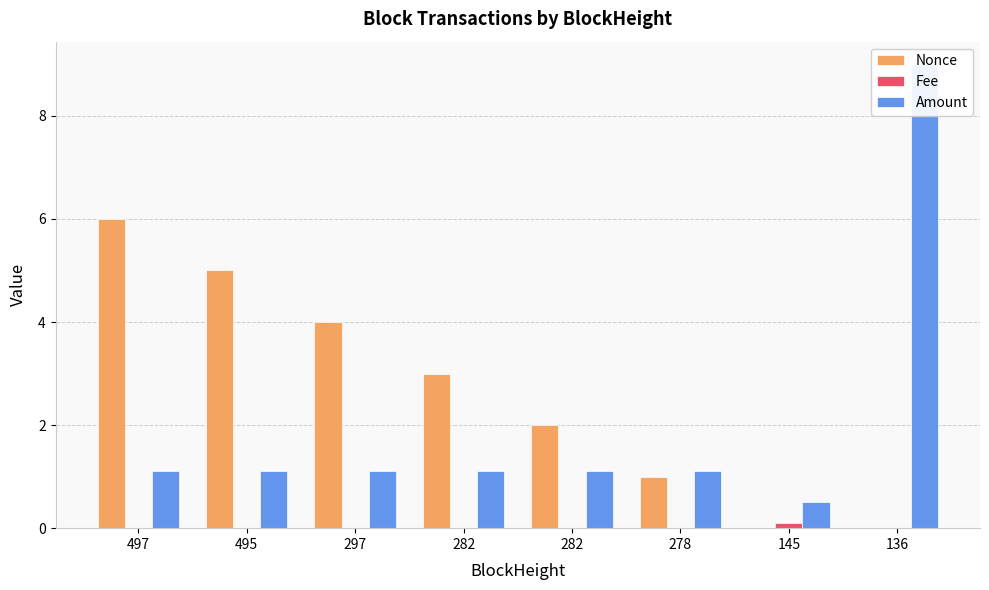

Is the value of Fee at 282 greater than the value of Nonce at 495?

No